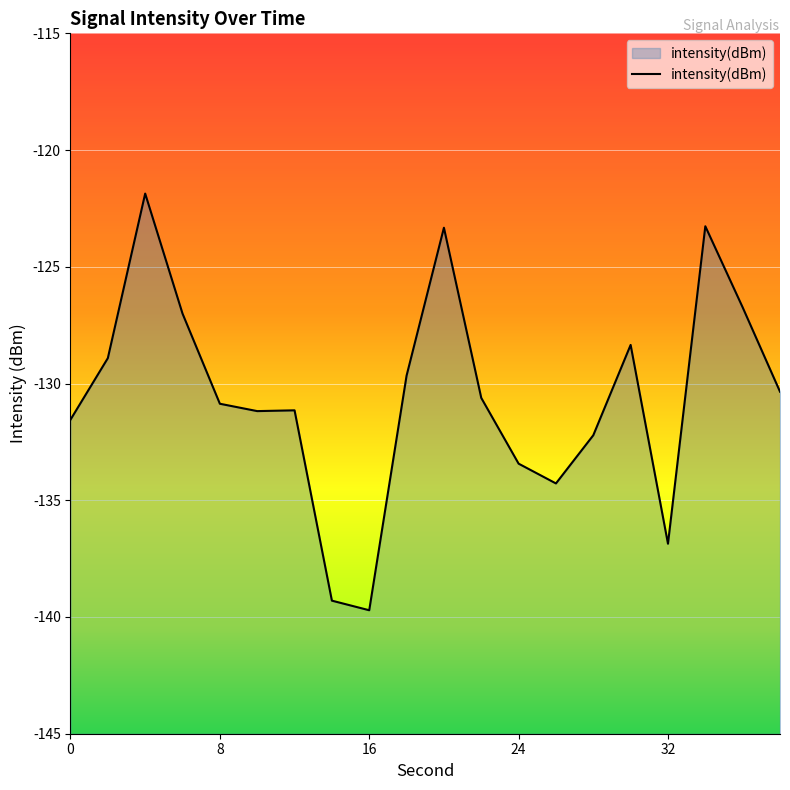

What is the value of the 2nd point from the left?

-128.9